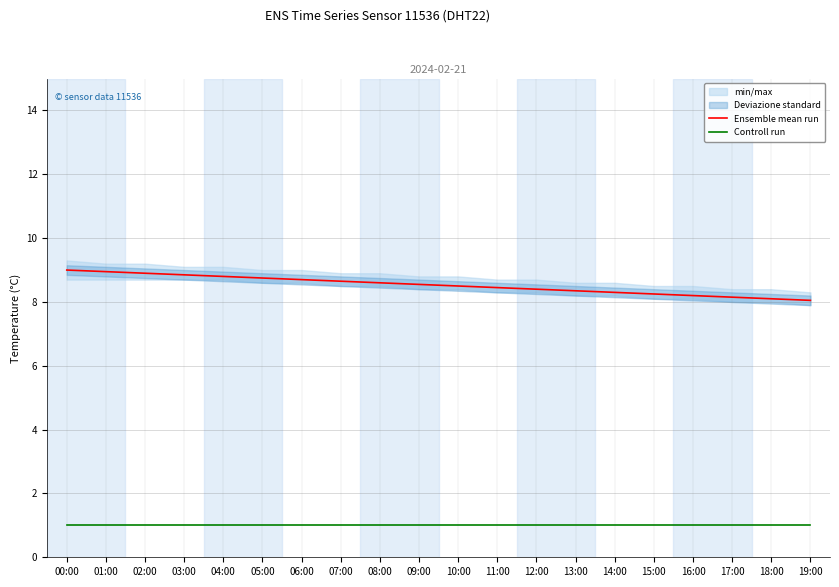

What is the approximate value of Ensemble mean run at 06:00?

8.7